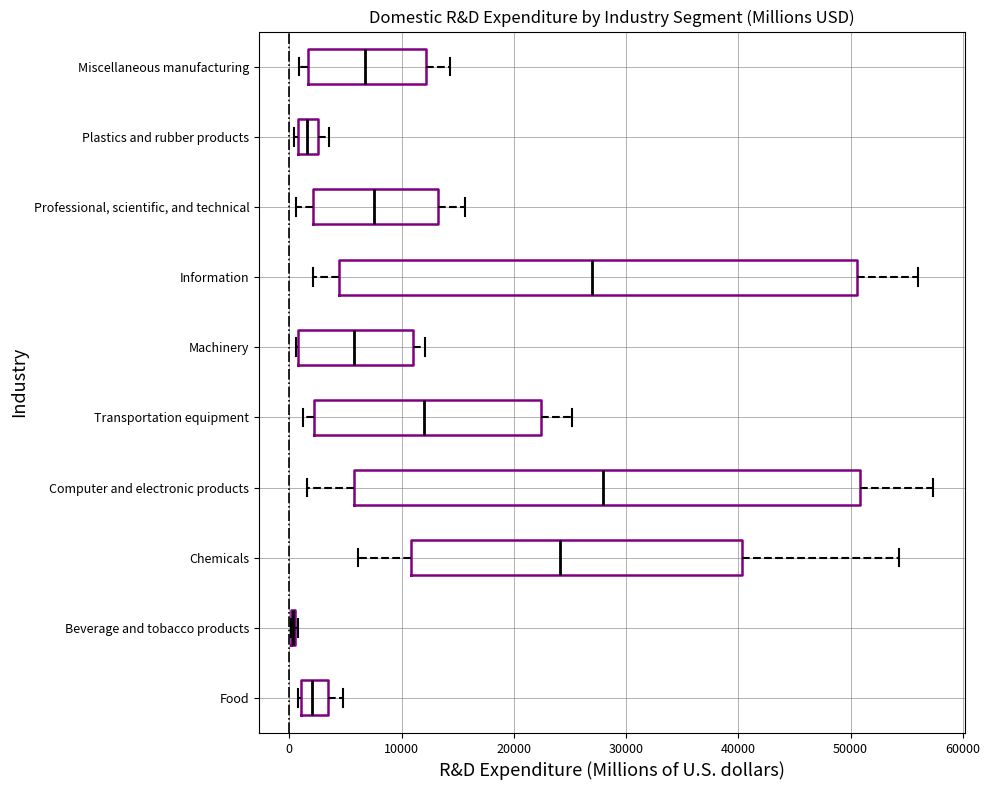

Reading bottom to top, transcribe this box plot: for each box, give where its median line is, the range the box spans, and where its two whiskers end, as read against the x-axis. The values are not printed on the chart, so give them approximately, as read against the axis.

Food: median 2000, box 1000 to 3000, whiskers 1000 to 5000
Beverage and tobacco products: box collapsed to a line at 0, whiskers 0 to 1000
Chemicals: median 24000, box 11000 to 40000, whiskers 6000 to 54000
Computer and electronic products: median 28000, box 6000 to 51000, whiskers 2000 to 57000
Transportation equipment: median 12000, box 2000 to 22000, whiskers 1000 to 25000
Machinery: median 6000, box 1000 to 11000, whiskers 1000 to 12000
Information: median 27000, box 4000 to 51000, whiskers 2000 to 56000
Professional, scientific, and technical: median 8000, box 2000 to 13000, whiskers 1000 to 16000
Plastics and rubber products: median 2000, box 1000 to 3000, whiskers 0 to 3000 (right of the box's right edge)
Miscellaneous manufacturing: median 7000, box 2000 to 12000, whiskers 1000 to 14000